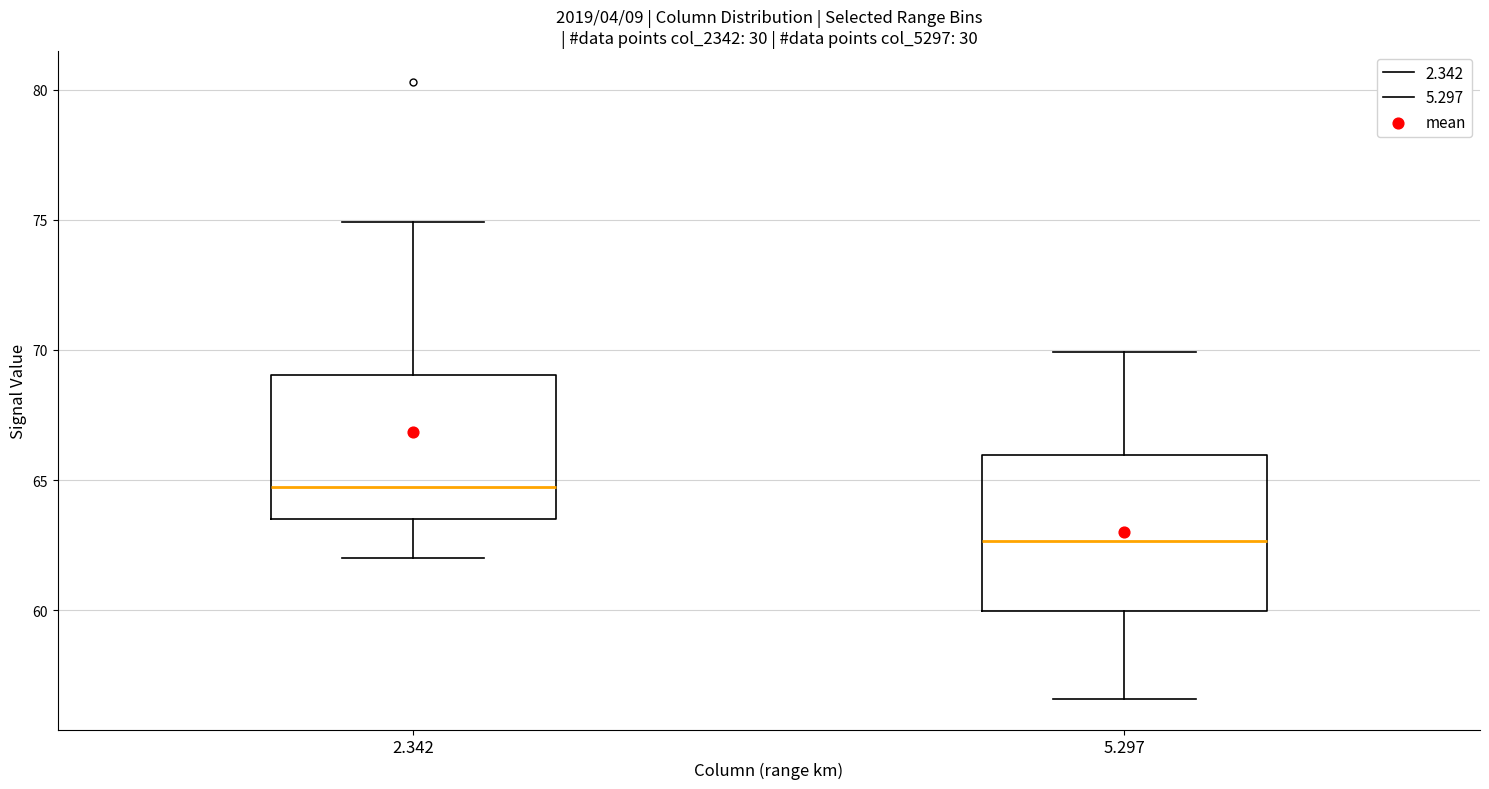

Reading left to right, transcribe this box plot: for each box, give where its median line is, the range the box spans, and where its two whiskers end, as read against the y-axis. The values are not printed on the chart, so give them approximately, as read against the axis.

2.342: median 65.0, box 63.5 to 69.0, whiskers 62.0 to 75.0
5.297: median 62.5, box 60.0 to 66.0, whiskers 56.5 to 70.0